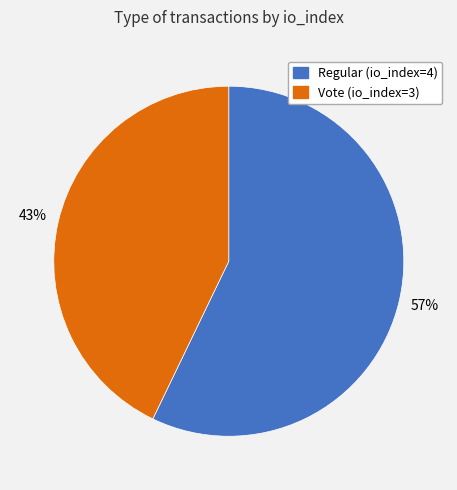

What is the ratio of the value at Regular (io_index=4) to the value at Vote (io_index=3)?

1.3